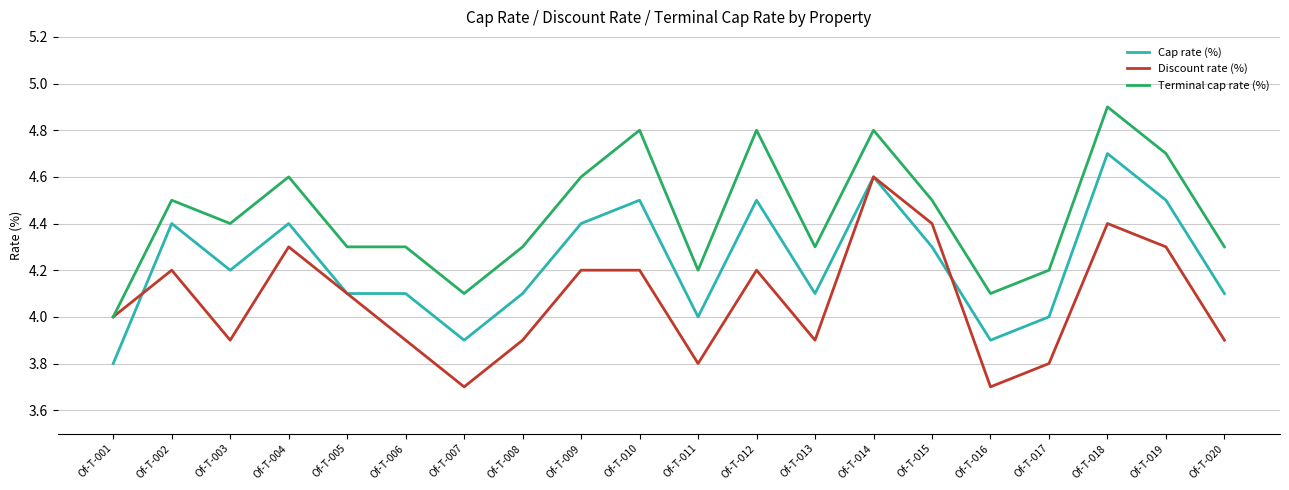

What is the total value across all series at Of-T-008?

12.3